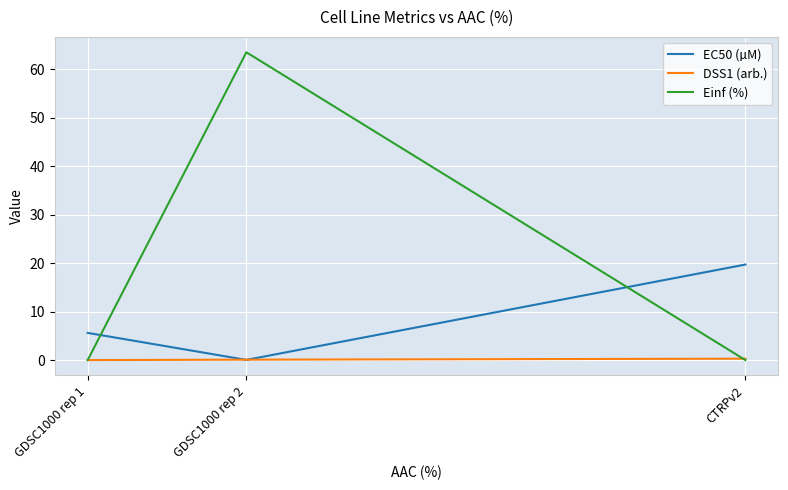

At which label is EC50 (µM) closest to 9?

GDSC1000 rep 1